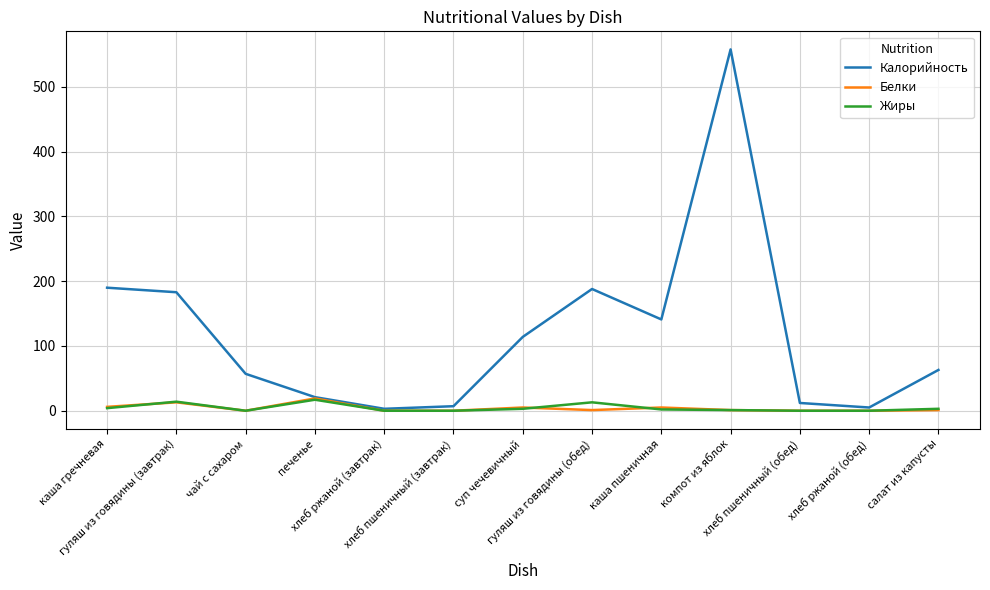

How many series are shown in this chart?

3